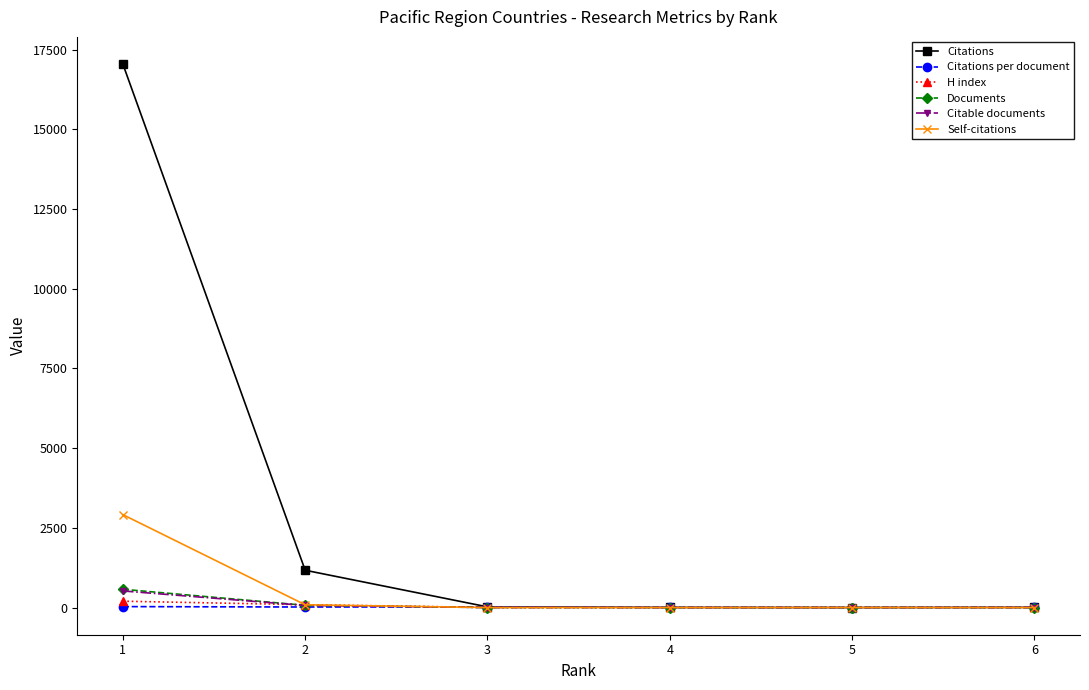

Which series has the largest total across all categories?

Citations